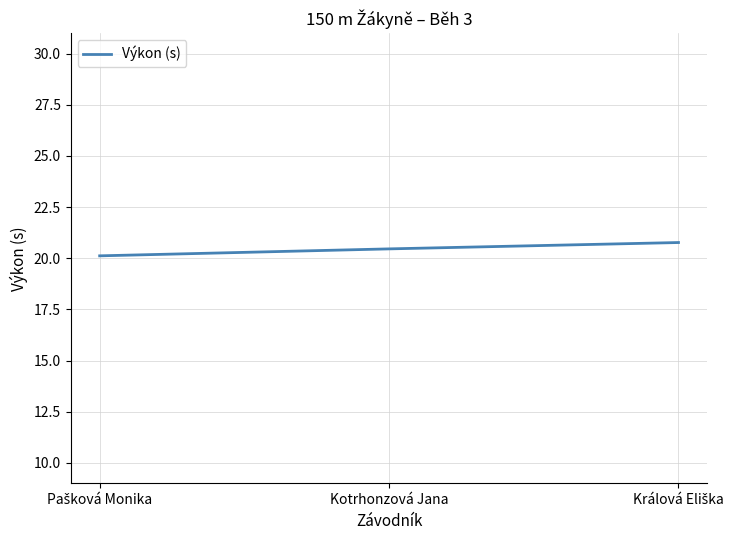

At which category does the chart reach its peak across all series?

Králová Eliška